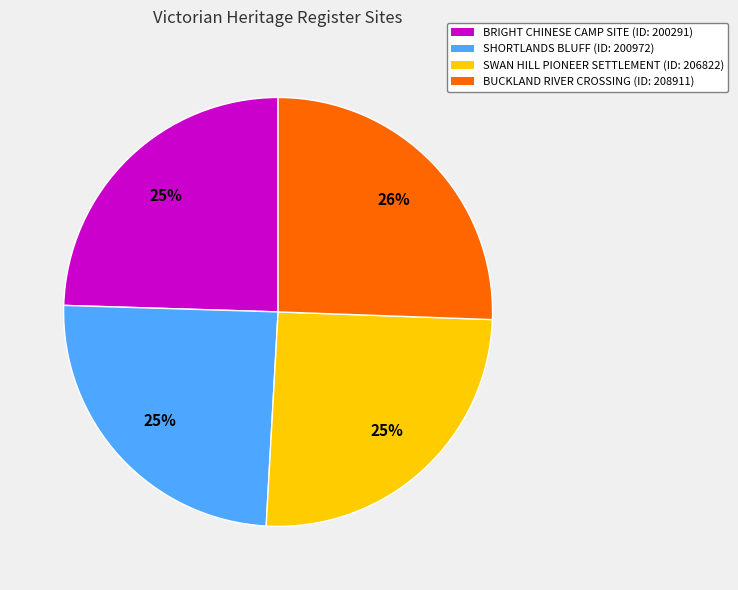

Is there any slice that represents more than half of the pie?

No